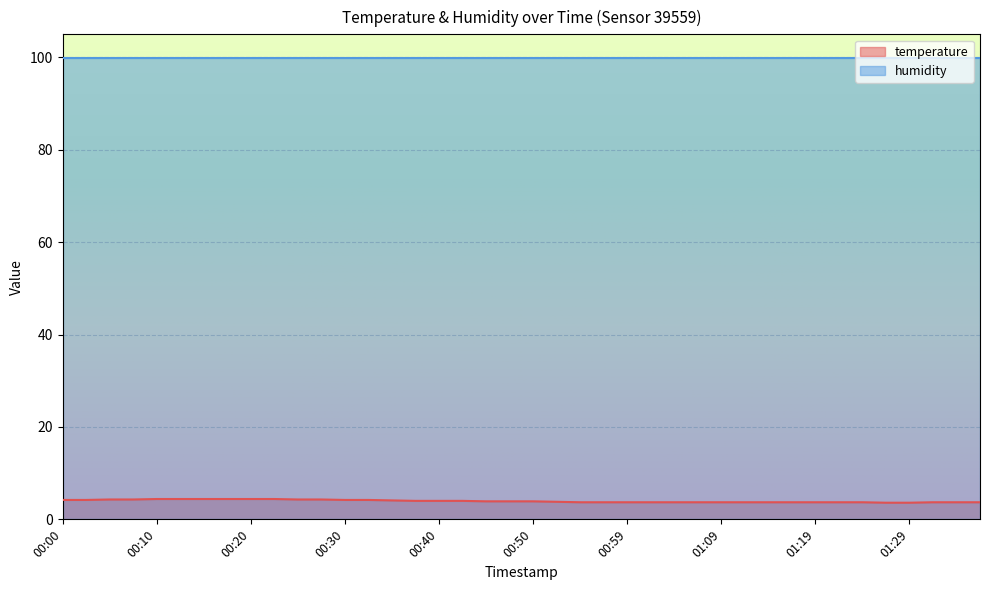

The chart shows a value of 3.7 at 01:17. True or false?

True